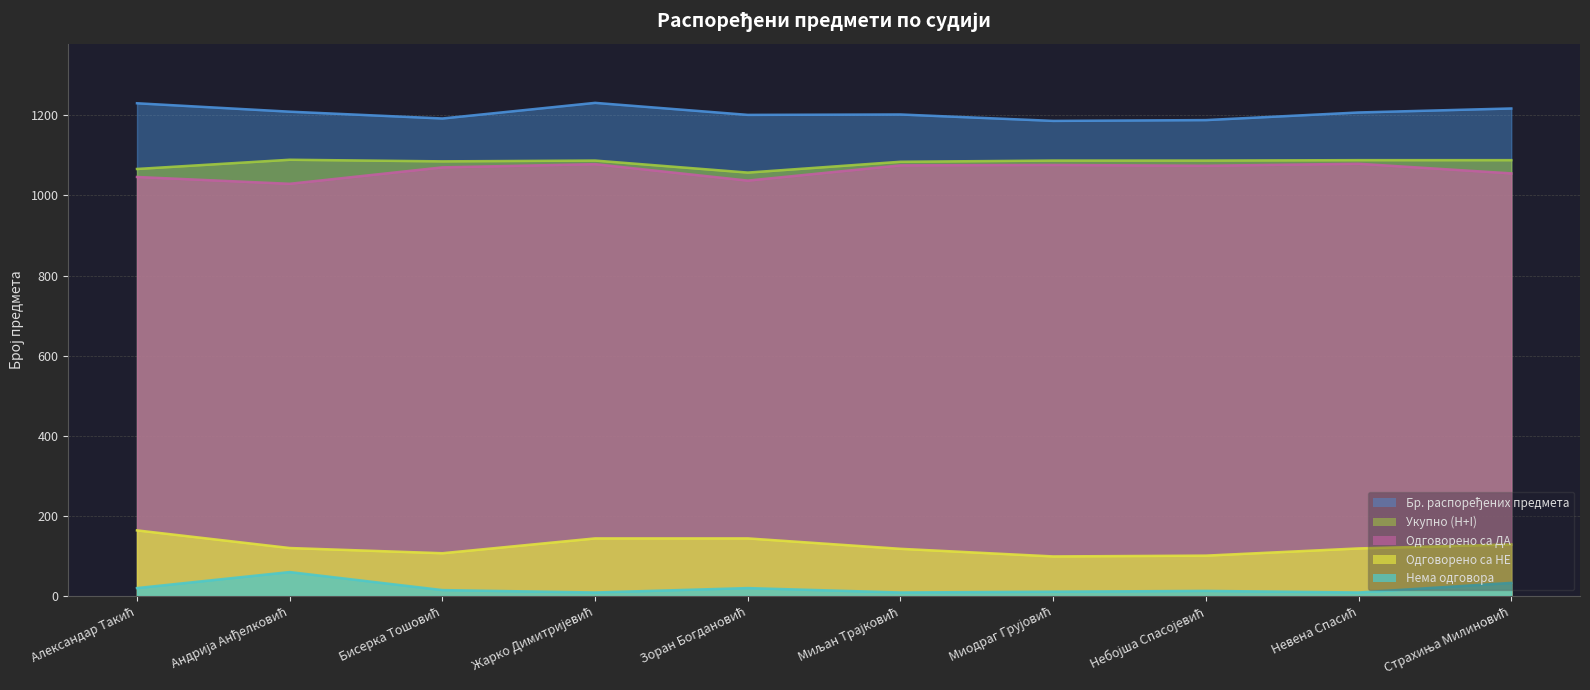

What is the label of the 3rd point from the right?

Небојша Спасојевић